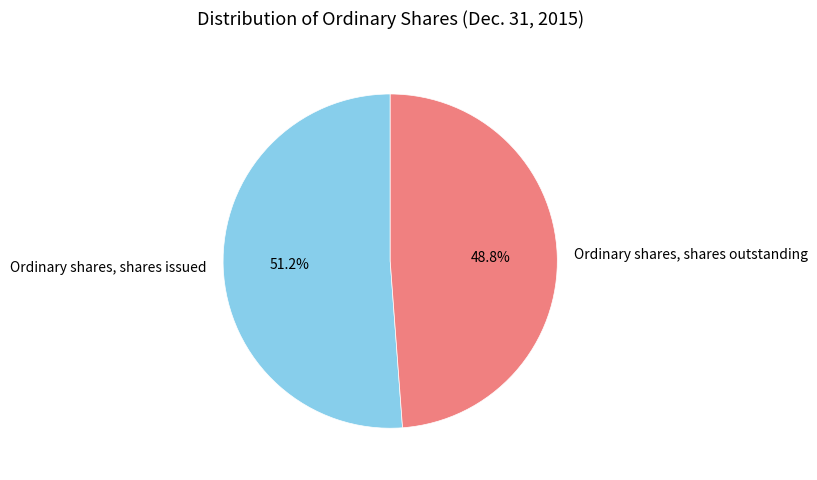

True or false: Ordinary shares, shares issued accounts for 51% of the total.

True